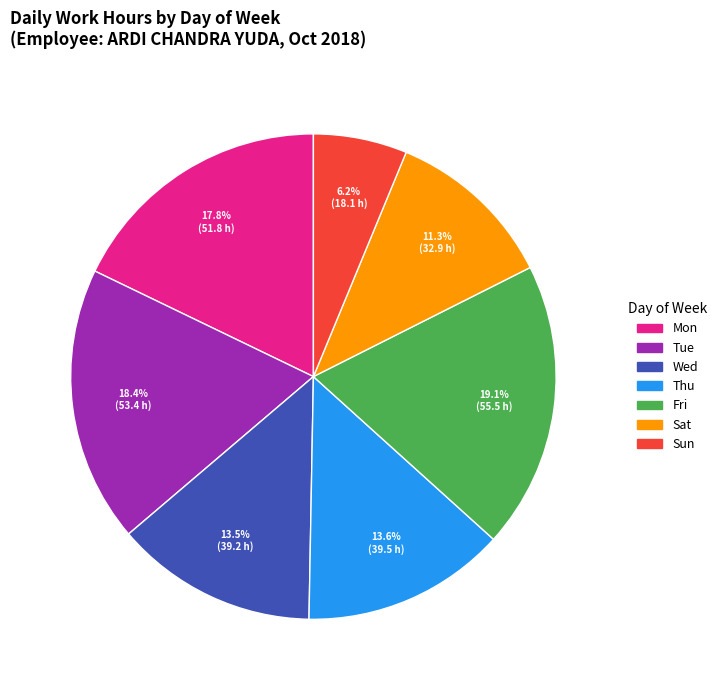

Is there any slice that represents more than half of the pie?

No